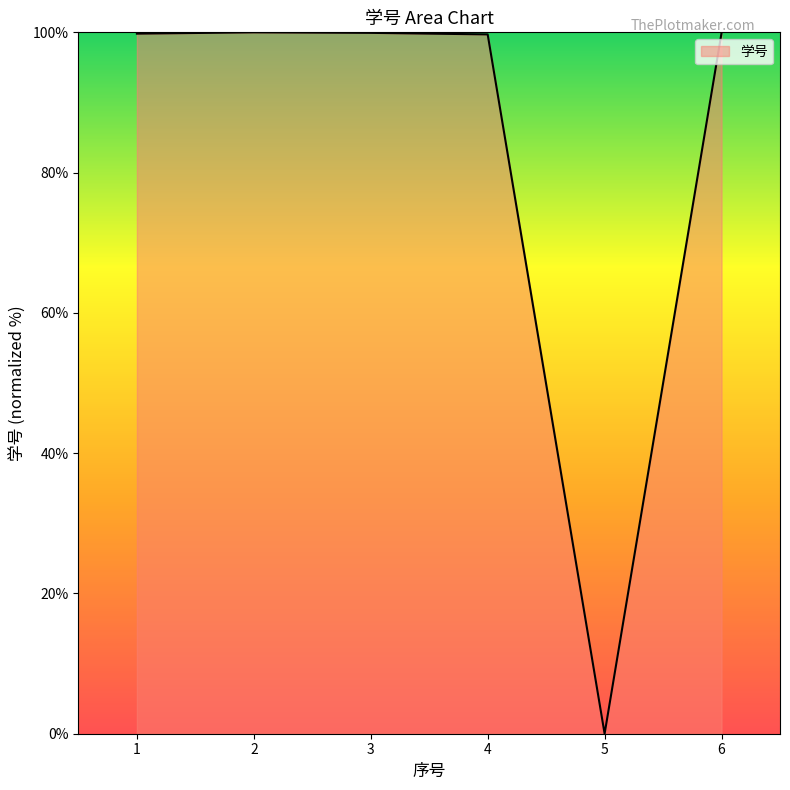

True or false: the data has more than 2 interior local peaks.

False